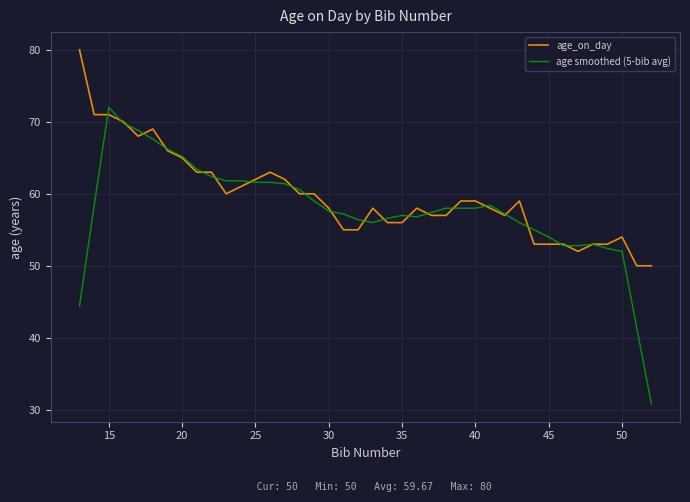

What is the maximum value shown in the chart?

80.0